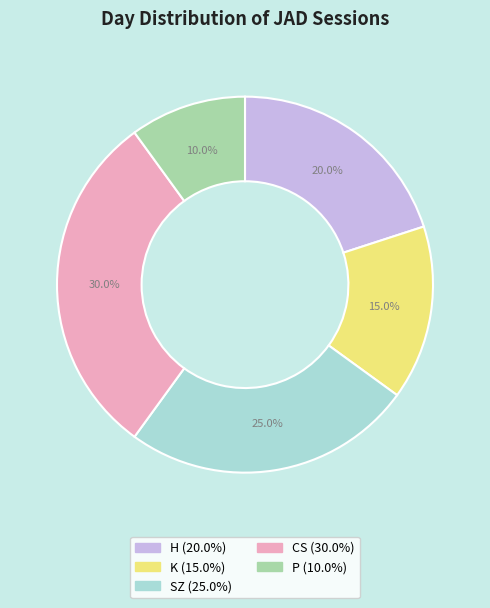

Do H and SZ together represent more than half of the pie?

No